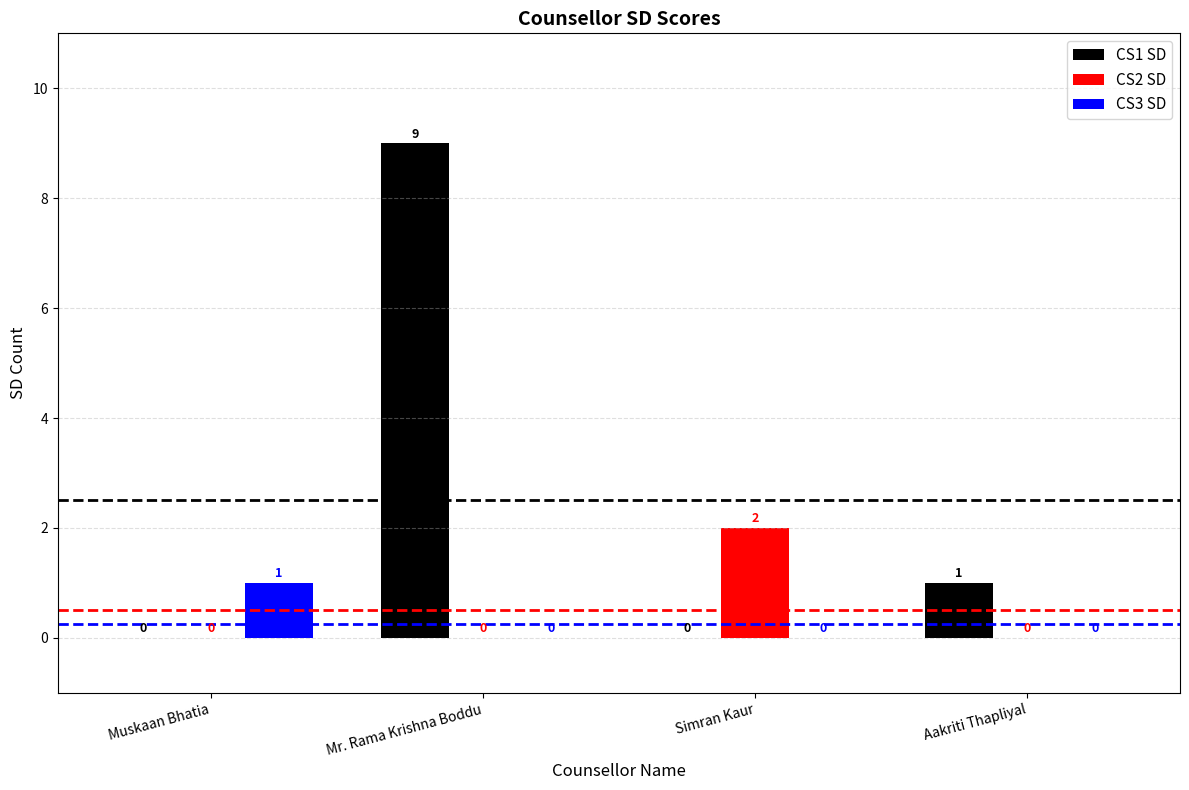

How many positive values does the CS2 SD series have?

1